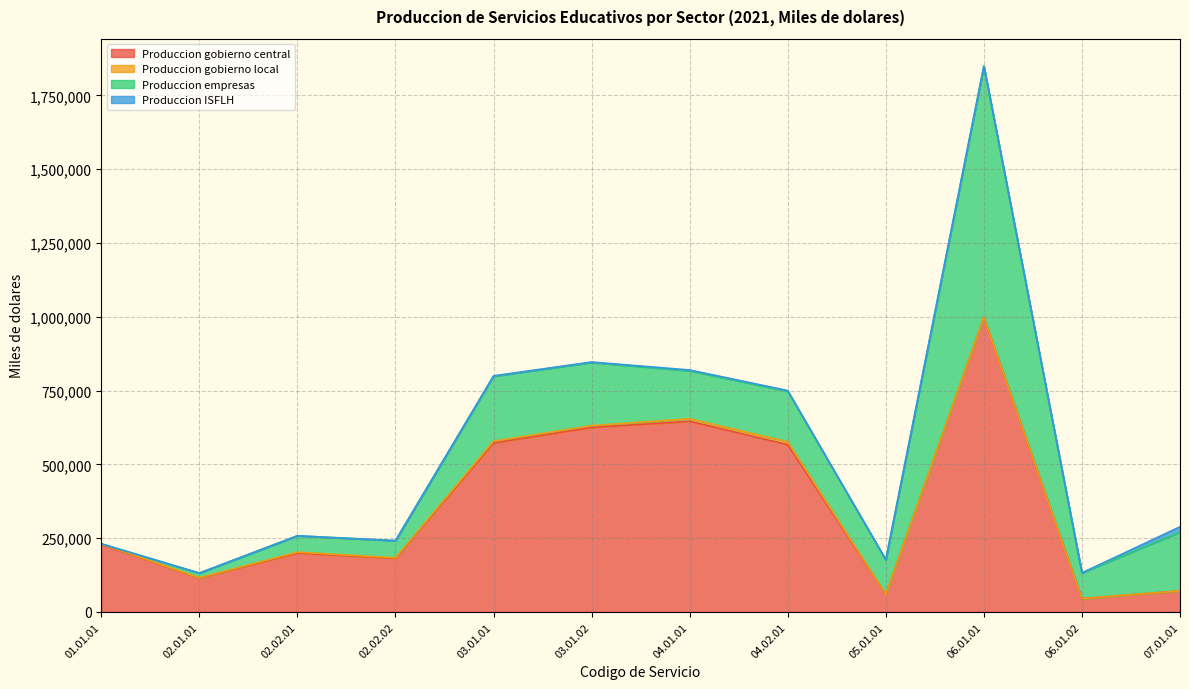

Does the chart display data point markers on the line(s)?

No